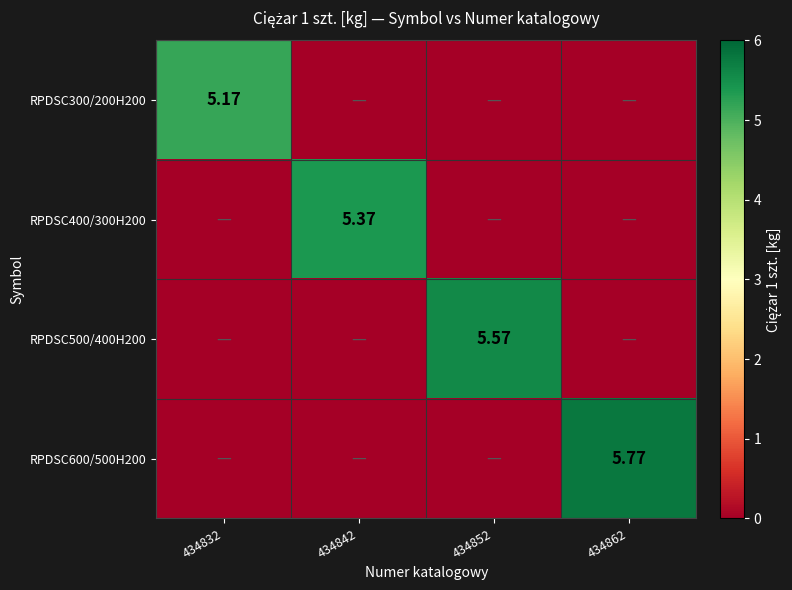

What is the difference between the maximum and minimum values in the RPDSC300/200H200 series?

5.2